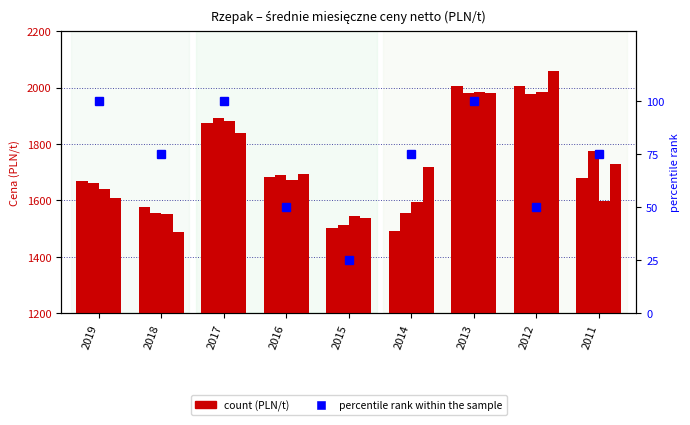

Is it true that marzec equals 1672 at 2016?

True